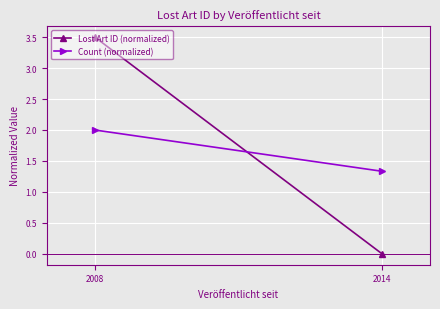

At which label is Lost Art ID (normalized) closest to 1?

2014